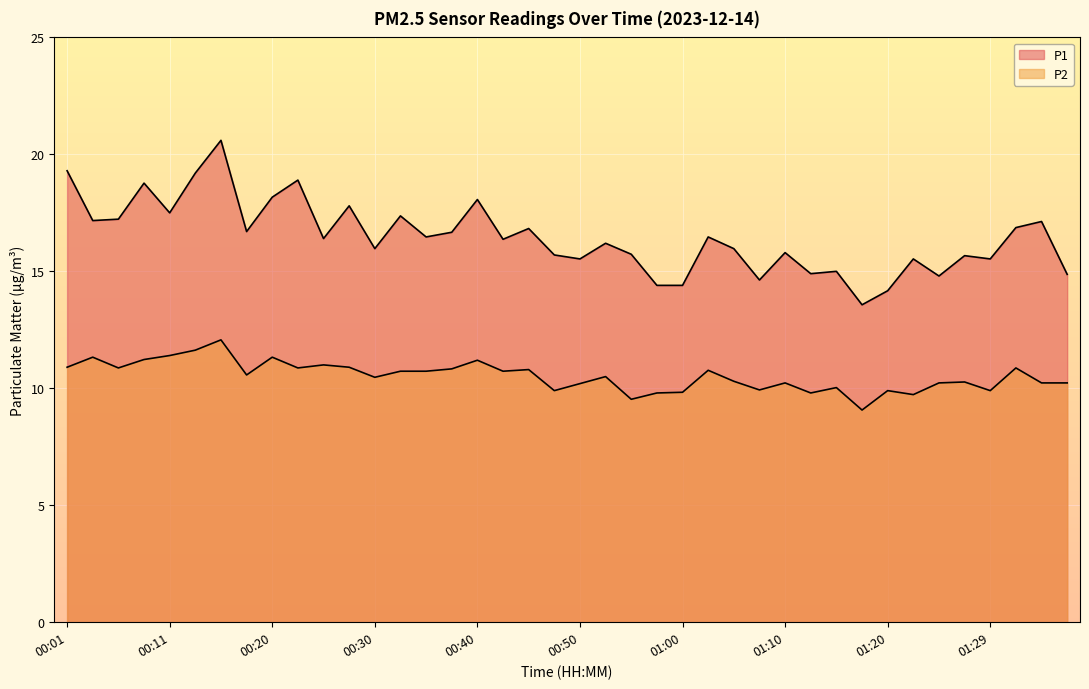

How many lines are shown in the chart?

2